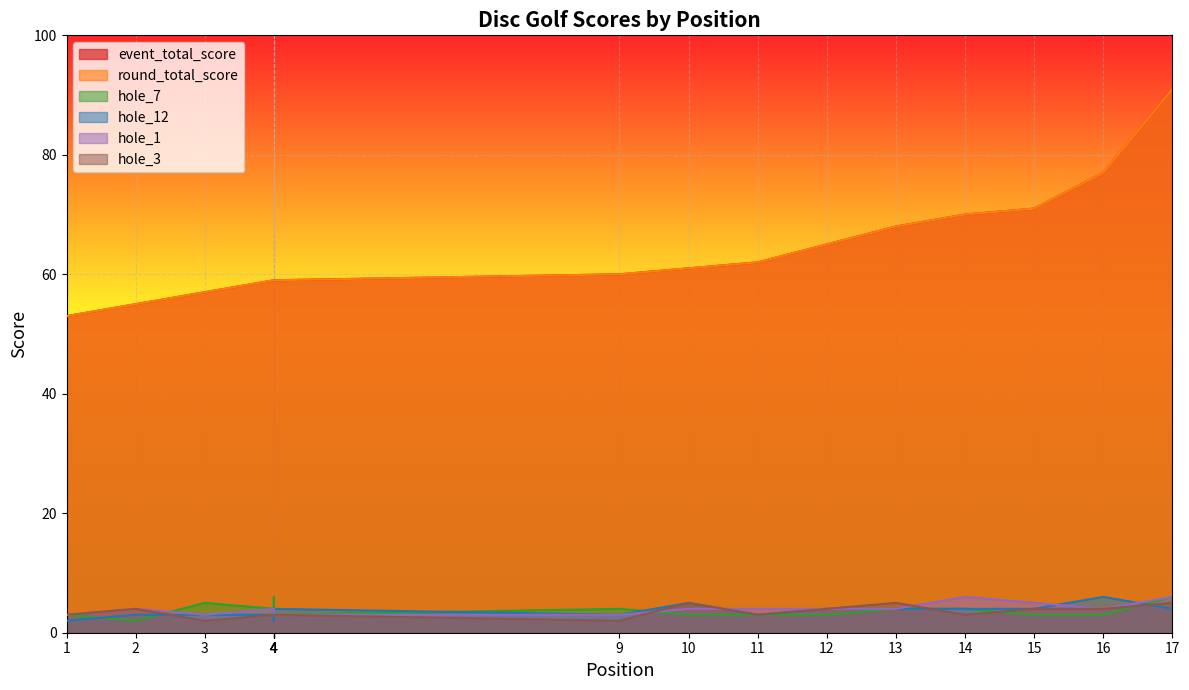

What is the greatest value displayed?

91